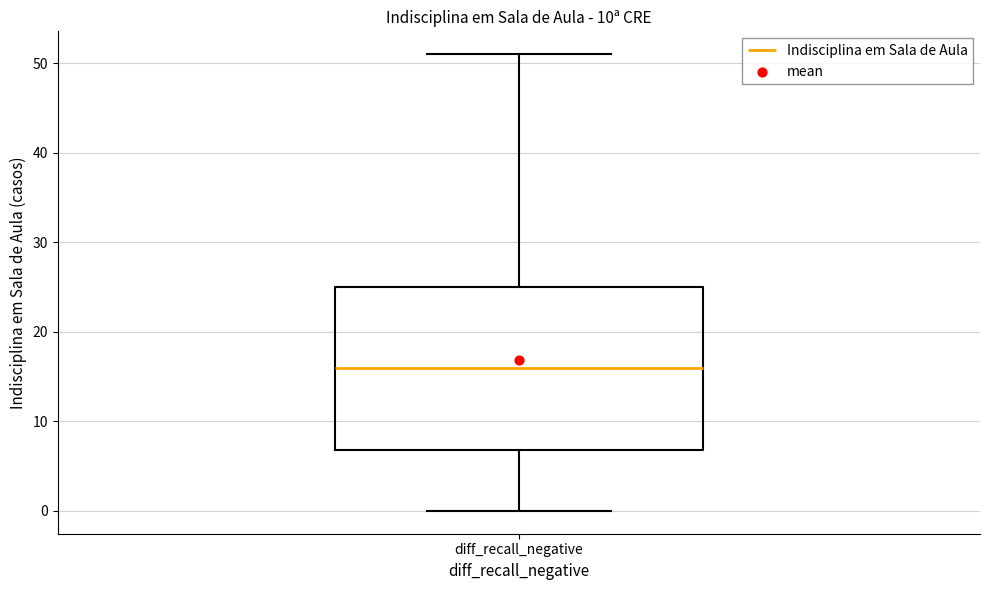

Transcribe this box plot: give where the median line is, the range the box spans, and where the two whiskers end, as read against the y-axis. The values are not printed on the chart, so give them approximately, as read against the axis.

median 16, box 7 to 25, whiskers 0 to 51